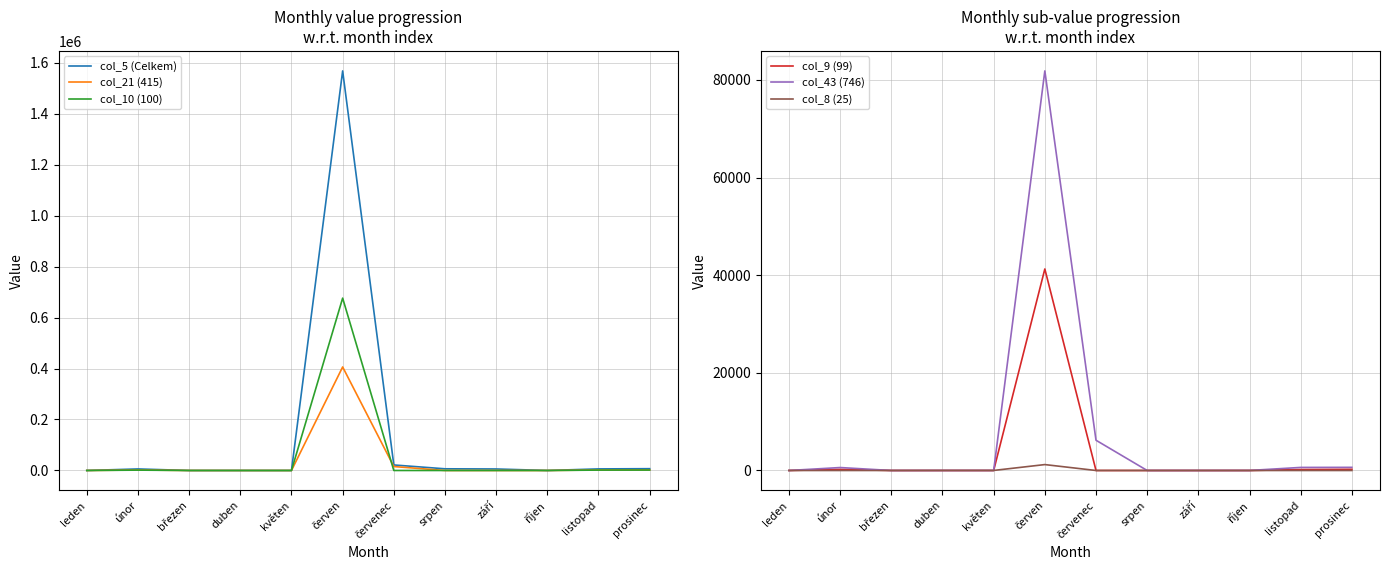

What is the label of the 2nd point from the left?

únor